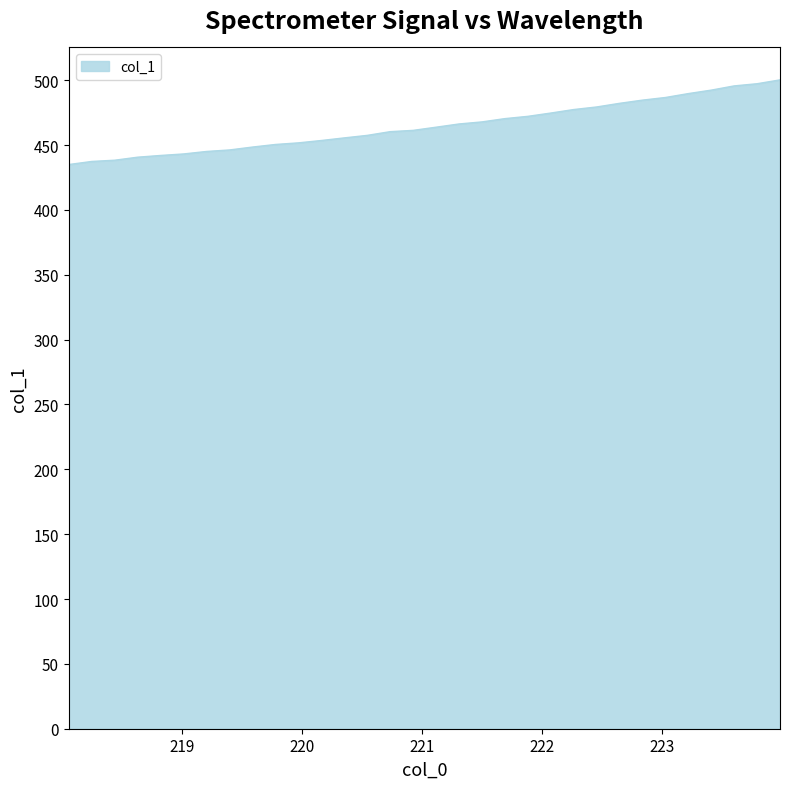

What is the difference between the maximum and minimum values?

65.3